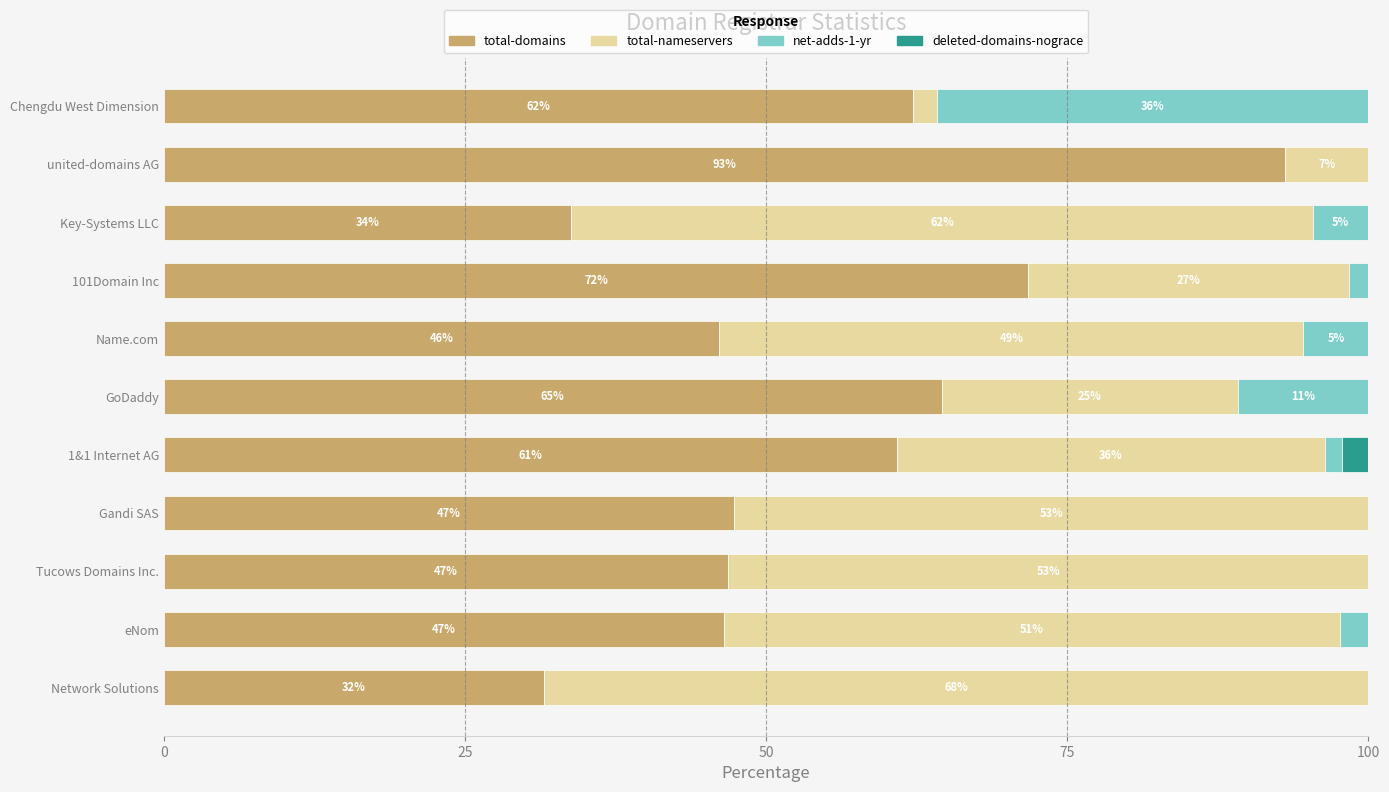

What is the approximate value of total-domains at united-domains AG?

93.1